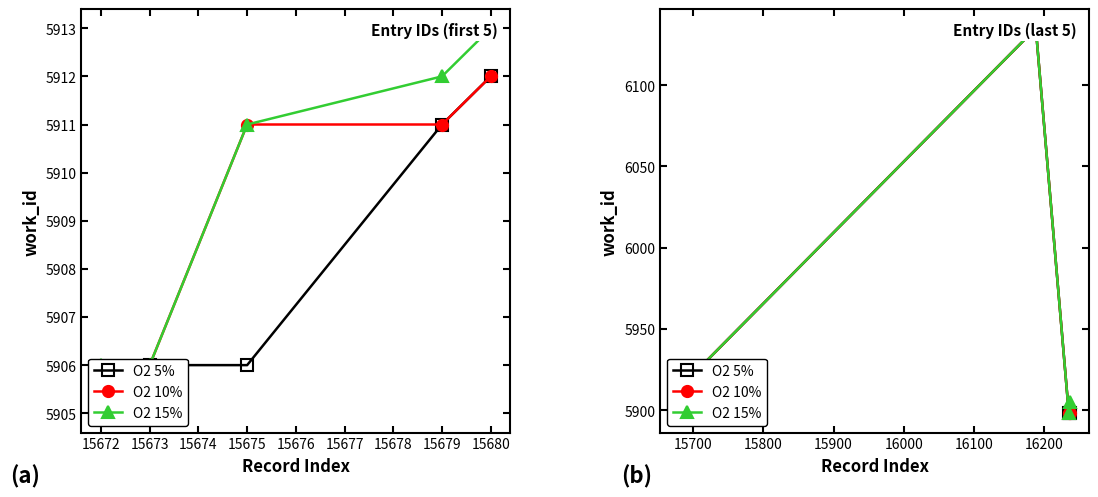

Is the value of O2 15% at 15672 greater than the value of O2 10% at 15672?

No